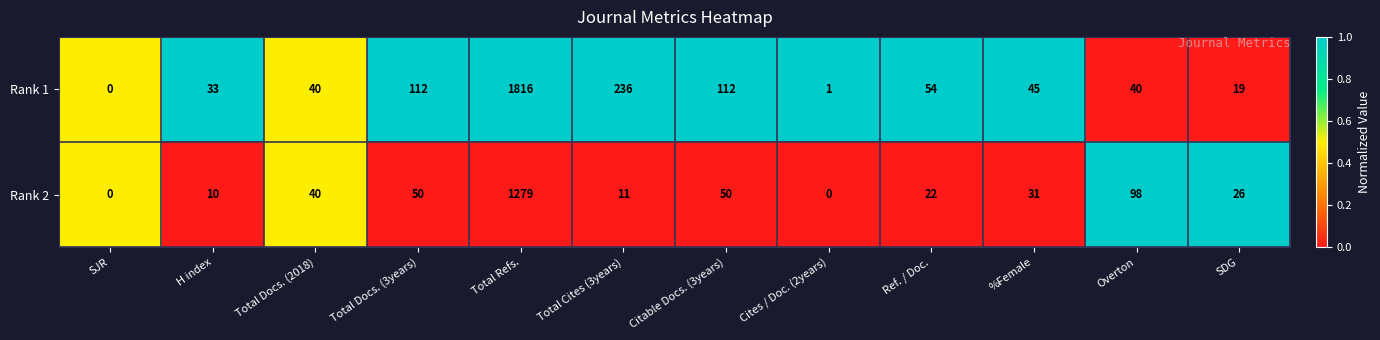

Reading right to left, transcribe all the data shown in this chart.

Rank 1: SDG=19	Overton=40	%Female=45	Ref. / Doc.=54	Cites / Doc. (2years)=1	Citable Docs. (3years)=112	Total Cites (3years)=236	Total Refs.=1816	Total Docs. (3years)=112	Total Docs. (2018)=40	H index=33	SJR=0
Rank 2: SDG=26	Overton=98	%Female=31	Ref. / Doc.=22	Cites / Doc. (2years)=0	Citable Docs. (3years)=50	Total Cites (3years)=11	Total Refs.=1279	Total Docs. (3years)=50	Total Docs. (2018)=40	H index=10	SJR=0